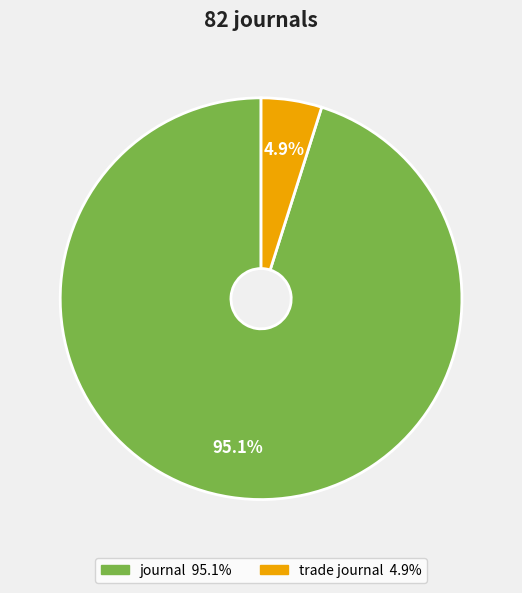

Rank the categories by value from lowest to highest.

trade journal, journal